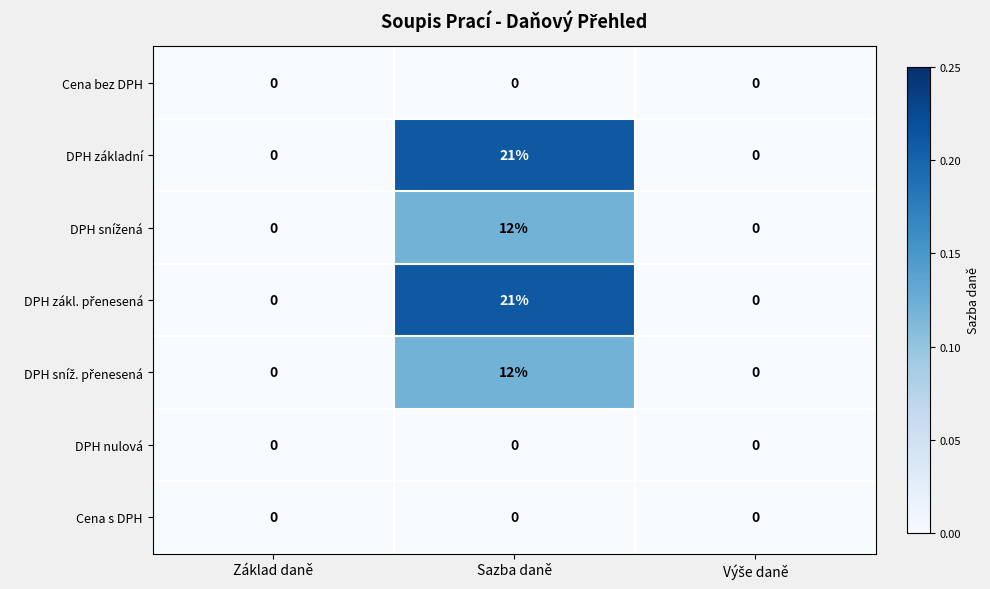

What is the spread (max minus min) of values at Sazba daně?

21